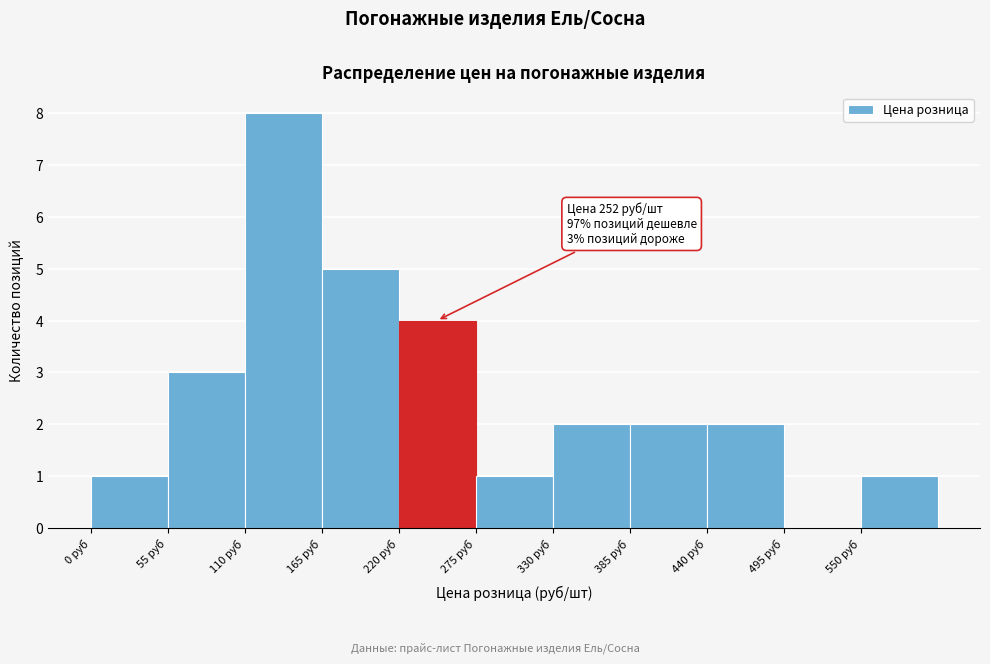

Which range on the x-axis has the tallest bar?

110 to 165